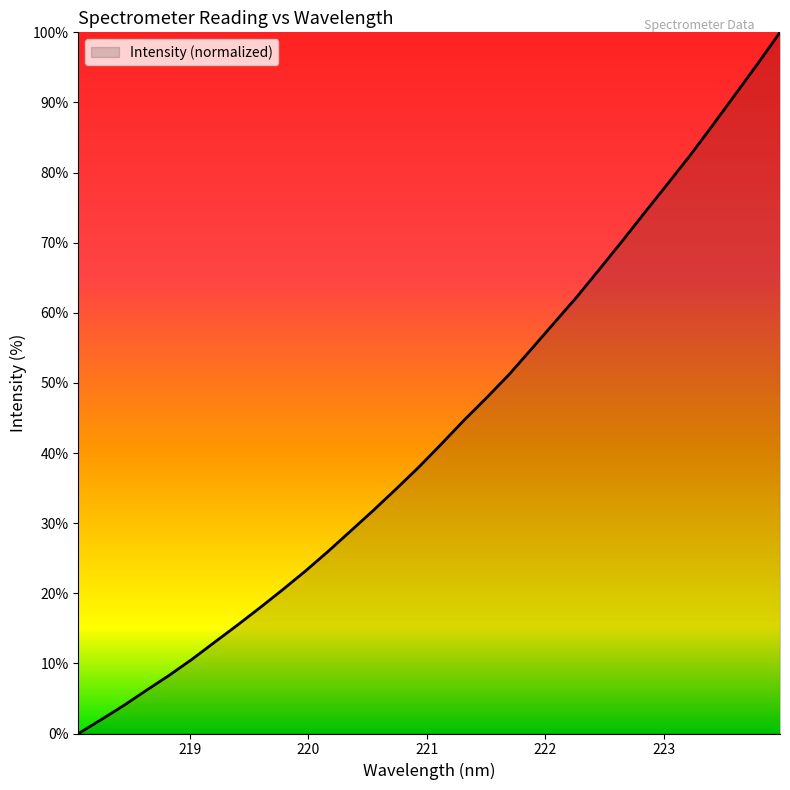

What is the difference between the maximum and minimum values?

100.0